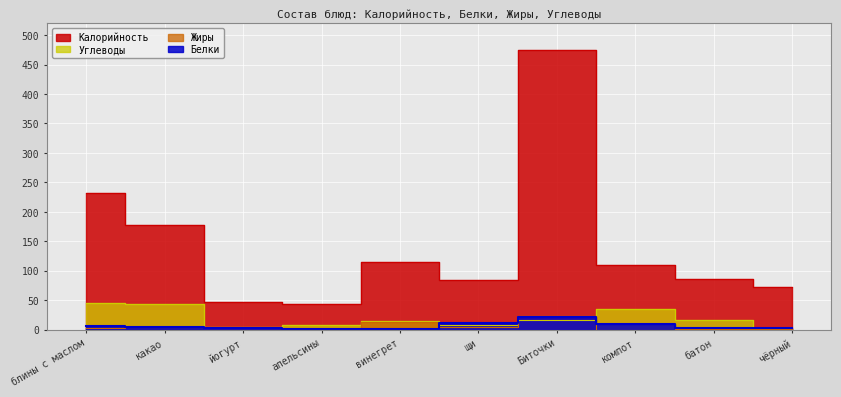

What is the difference between the Углеводы values at йогурт and апельсины?

4.3